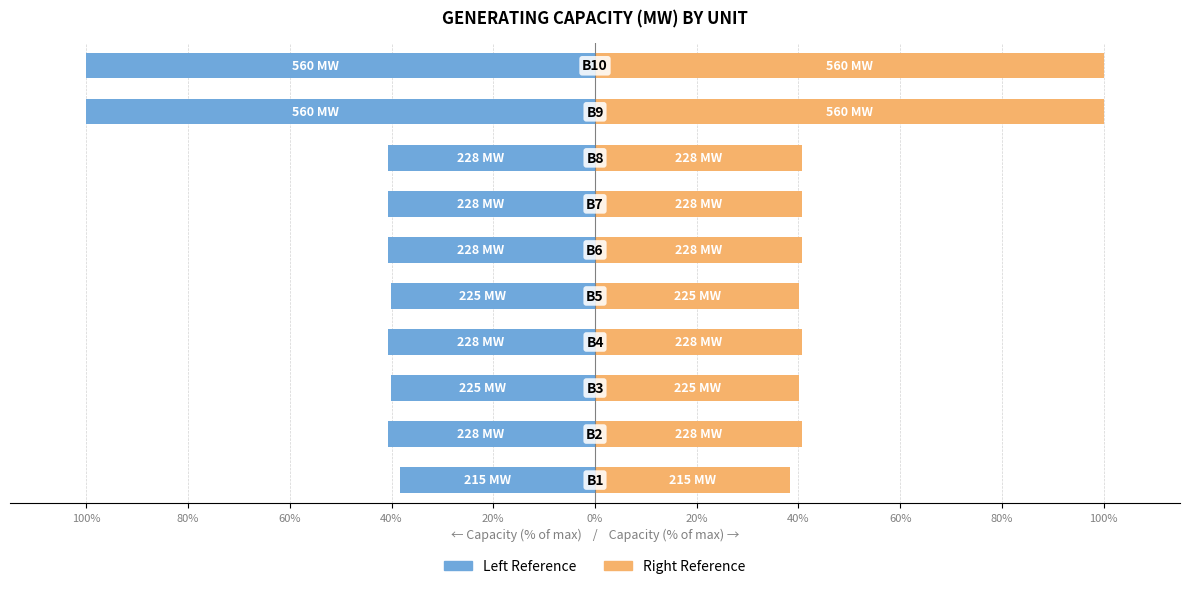

Reading left to right, list all the values displayed in this chart.

Generating Capacity (Left): 100%=-38.4	80%=-40.7	60%=-40.2	40%=-40.7	20%=-40.2	0%=-40.7	20%=-40.7	40%=-40.7	60%=-100.0	80%=-100.0
Generating Capacity (Right): 100%=38.4	80%=40.7	60%=40.2	40%=40.7	20%=40.2	0%=40.7	20%=40.7	40%=40.7	60%=100.0	80%=100.0